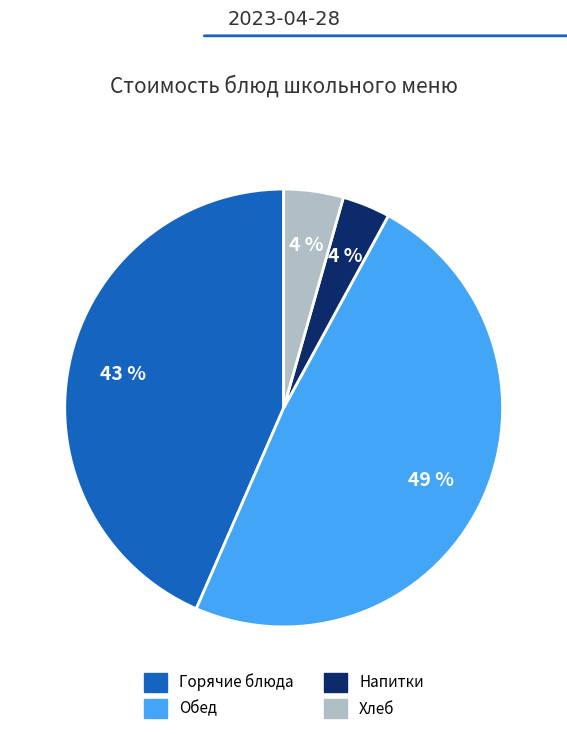

Which slice is the largest?

Обед